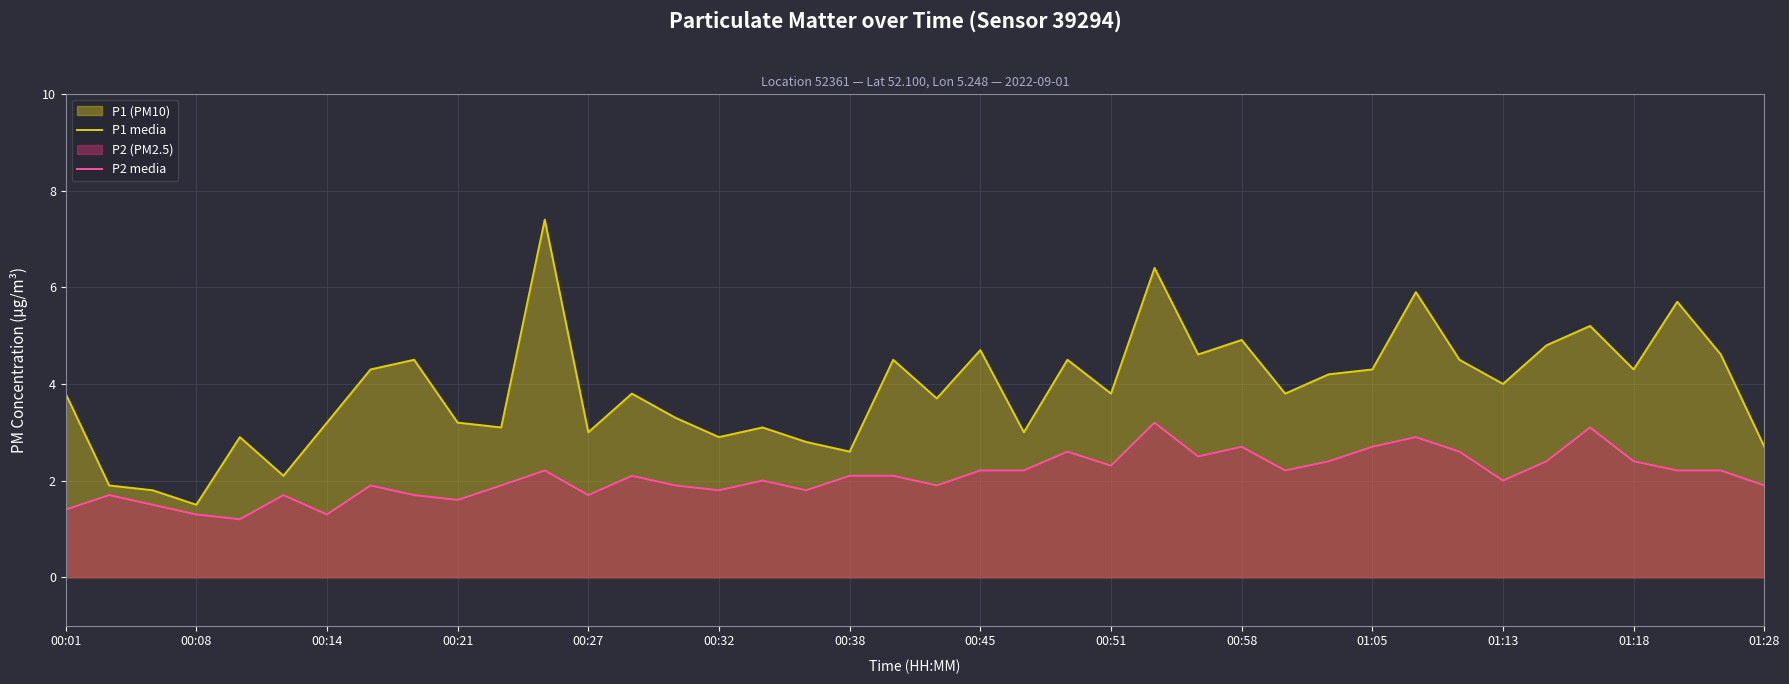

Which series has the largest total across all categories?

P1 media